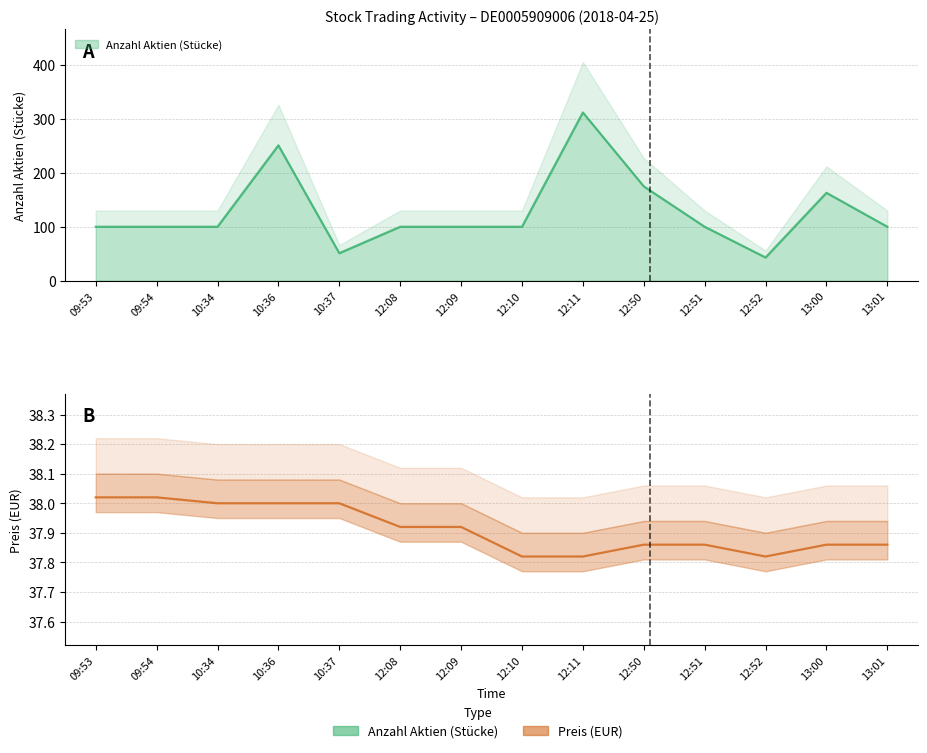

The value of Anzahl Aktien (Stücke) at 13:00 is 242.2. True or false?

False